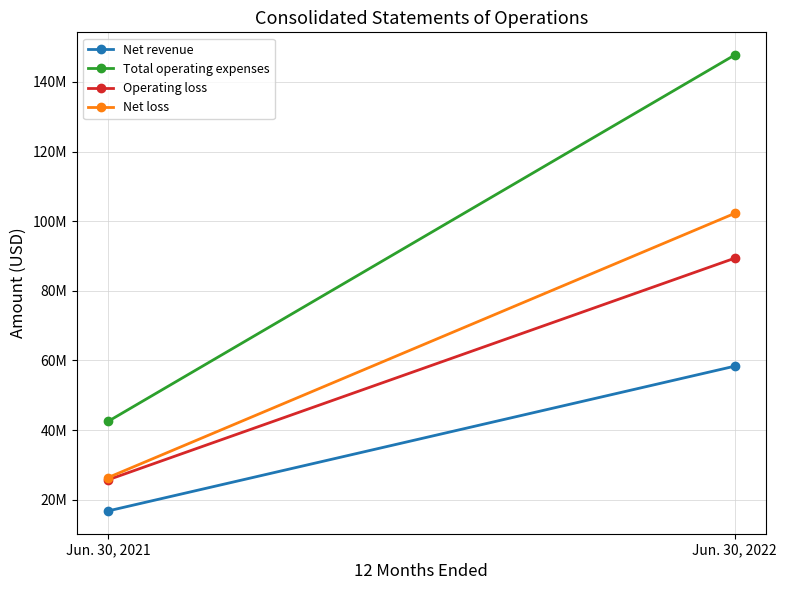

Is the value of Net revenue at Jun. 30, 2021 greater than the value of Net loss at Jun. 30, 2022?

No